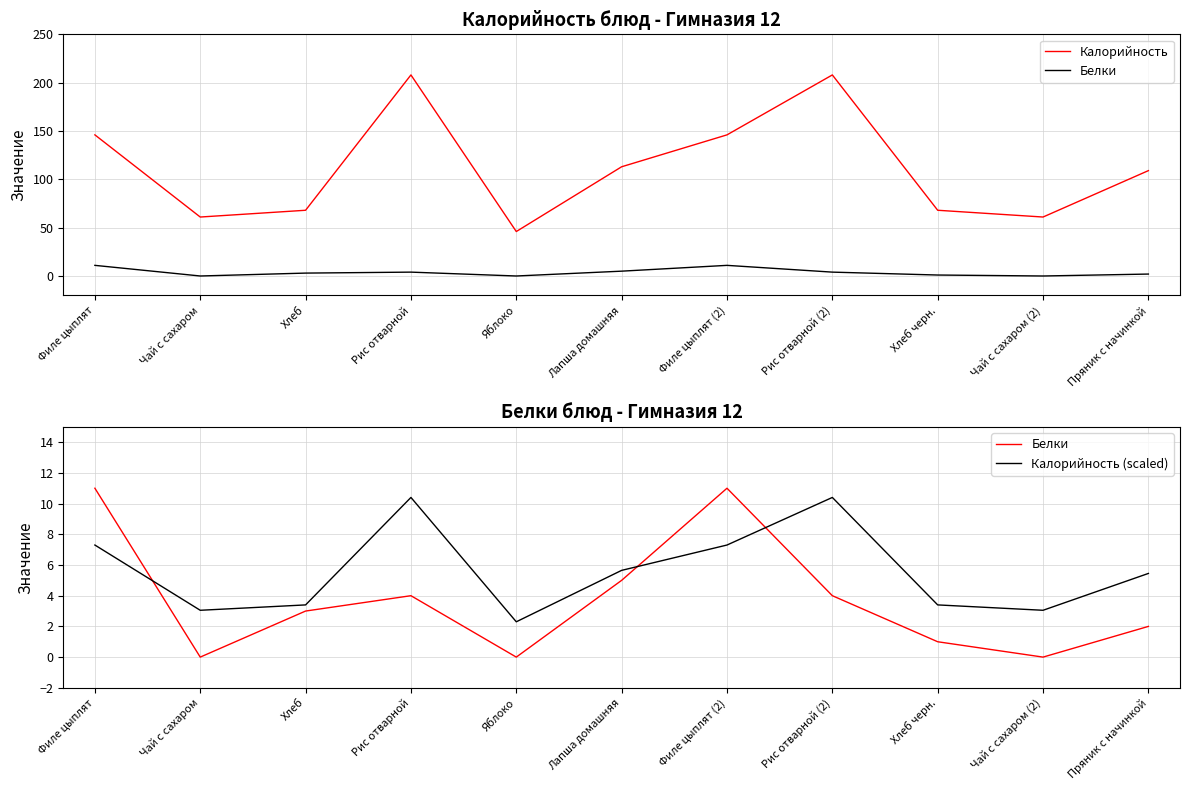

At which category does Белки reach its first local valley?

Чай с сахаром